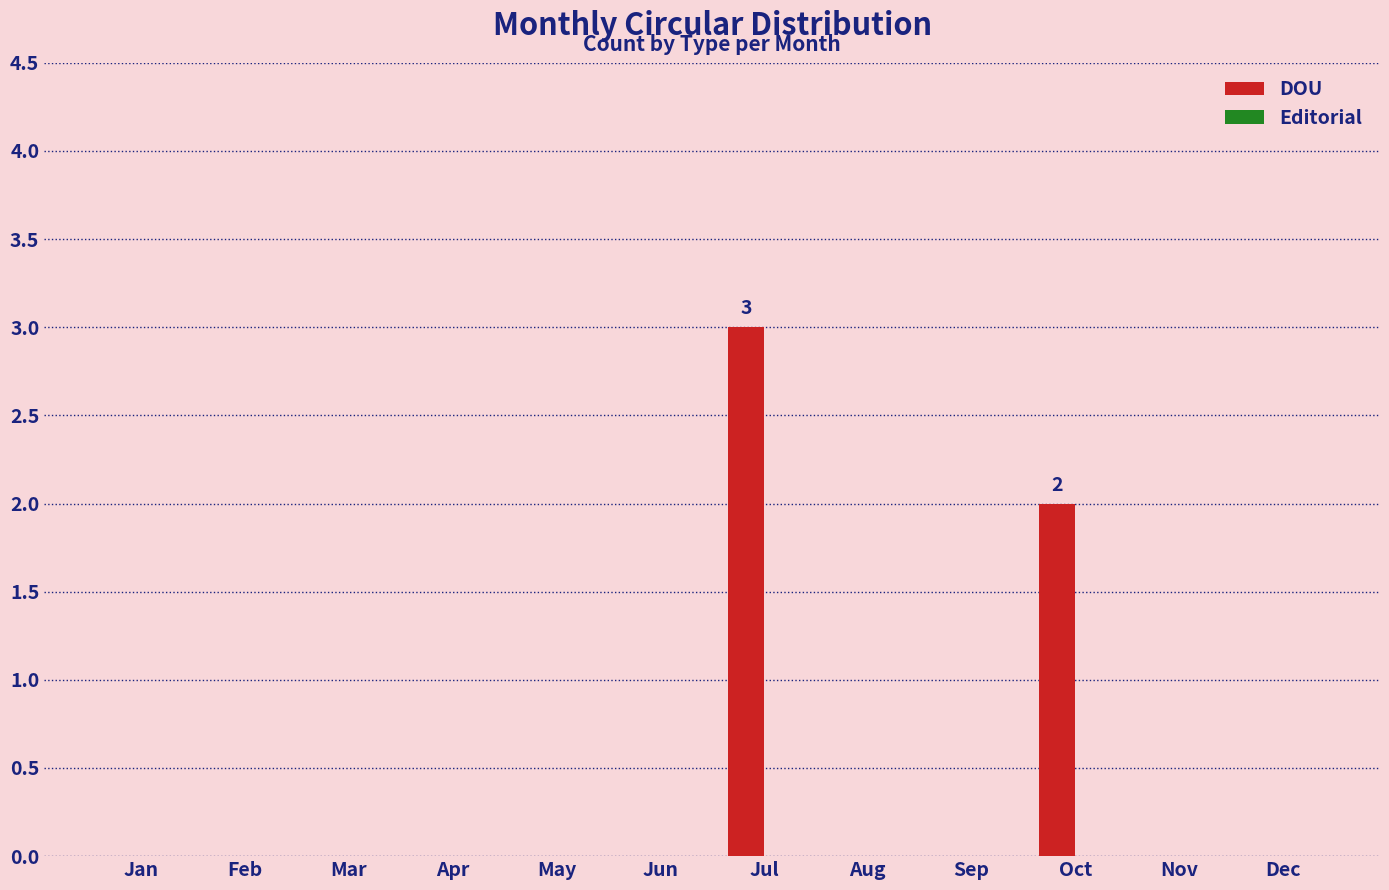

What is the sum of all values?

5